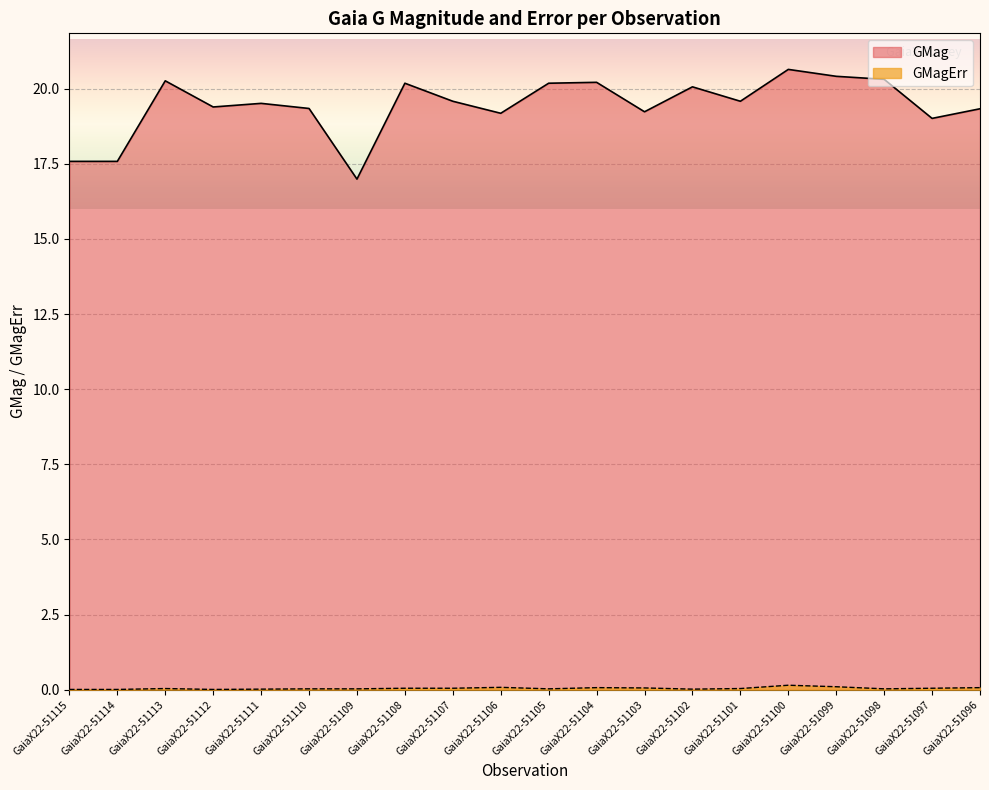

How many lines are shown in the chart?

2